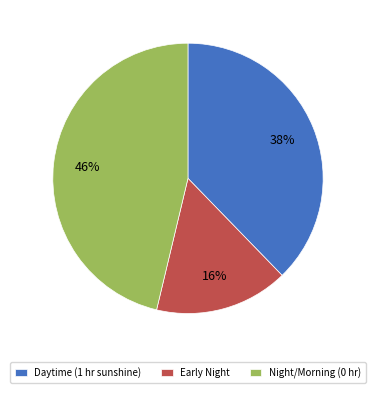

To the nearest percent, what portion does Daytime (1 hr sunshine) represent?

38%